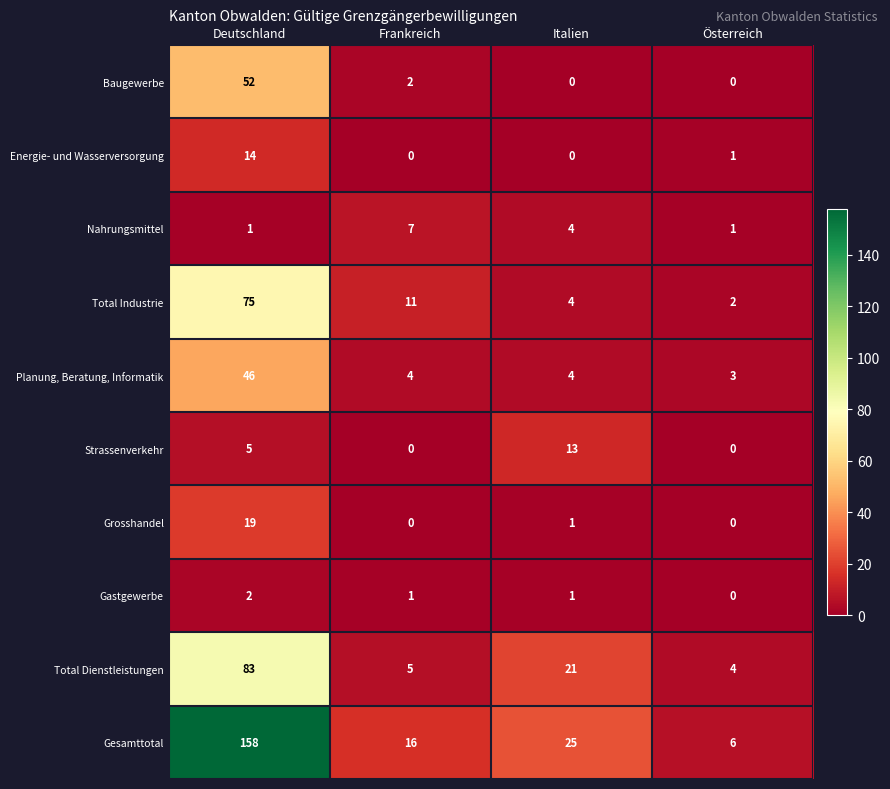

Rank the series by their maximum value, from lowest to highest.

Gastgewerbe, Nahrungsmittel, Strassenverkehr, Energie- und Wasserversorgung, Grosshandel, Planung, Beratung, Informatik, Baugewerbe, Total Industrie, Total Dienstleistungen, Gesamttotal